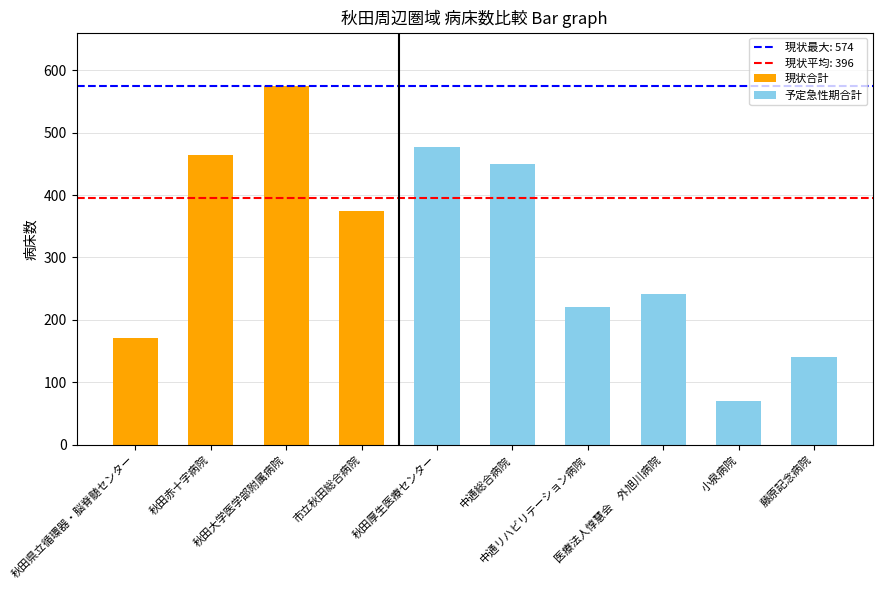

Which label corresponds to the largest value in the chart?

秋田大学医学部附属病院